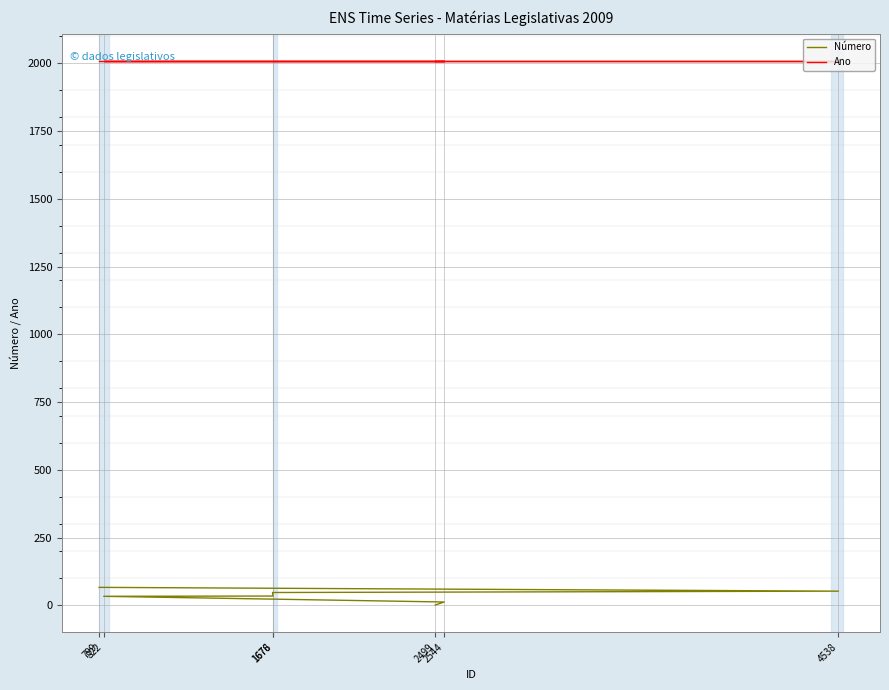

How many data points in Número are above 34?

3